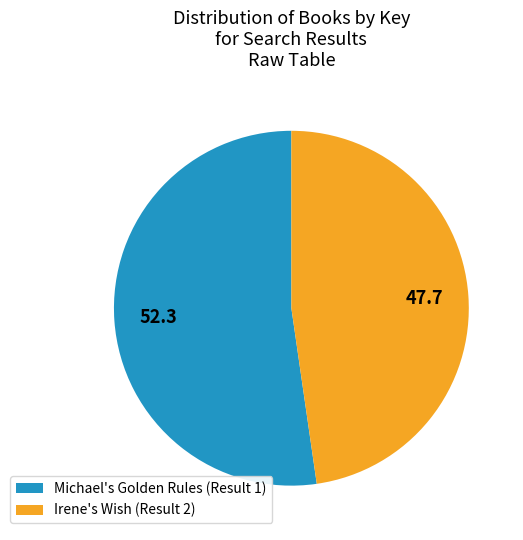

How many slices are in this pie chart?

2